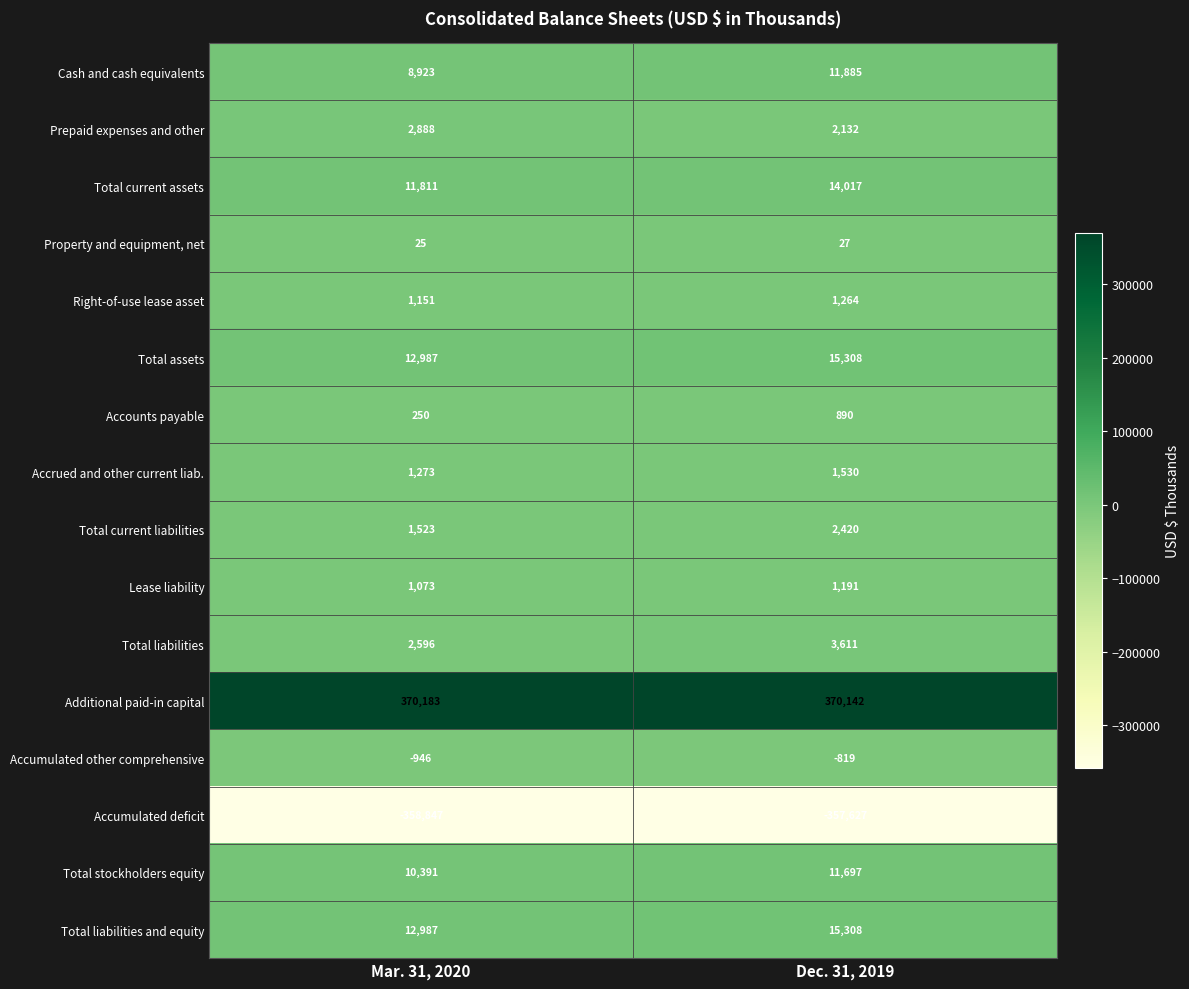

What is the approximate value of Right-of-use lease asset at Mar. 31, 2020?

1151